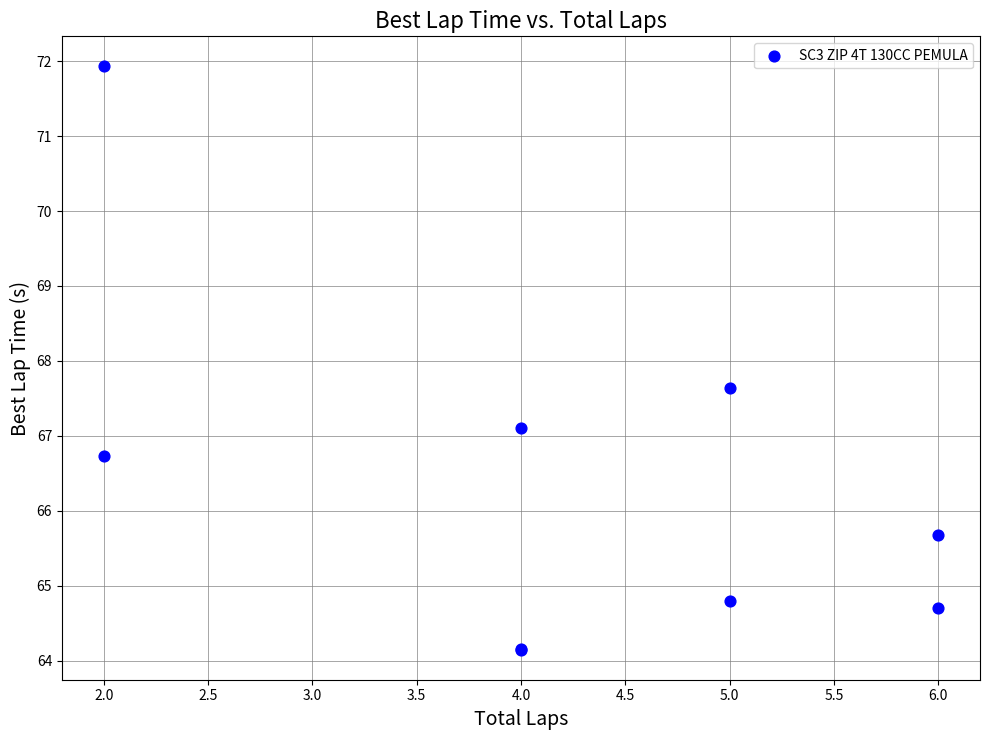

What Y value in the scatter plot is closest to 68?

67.6